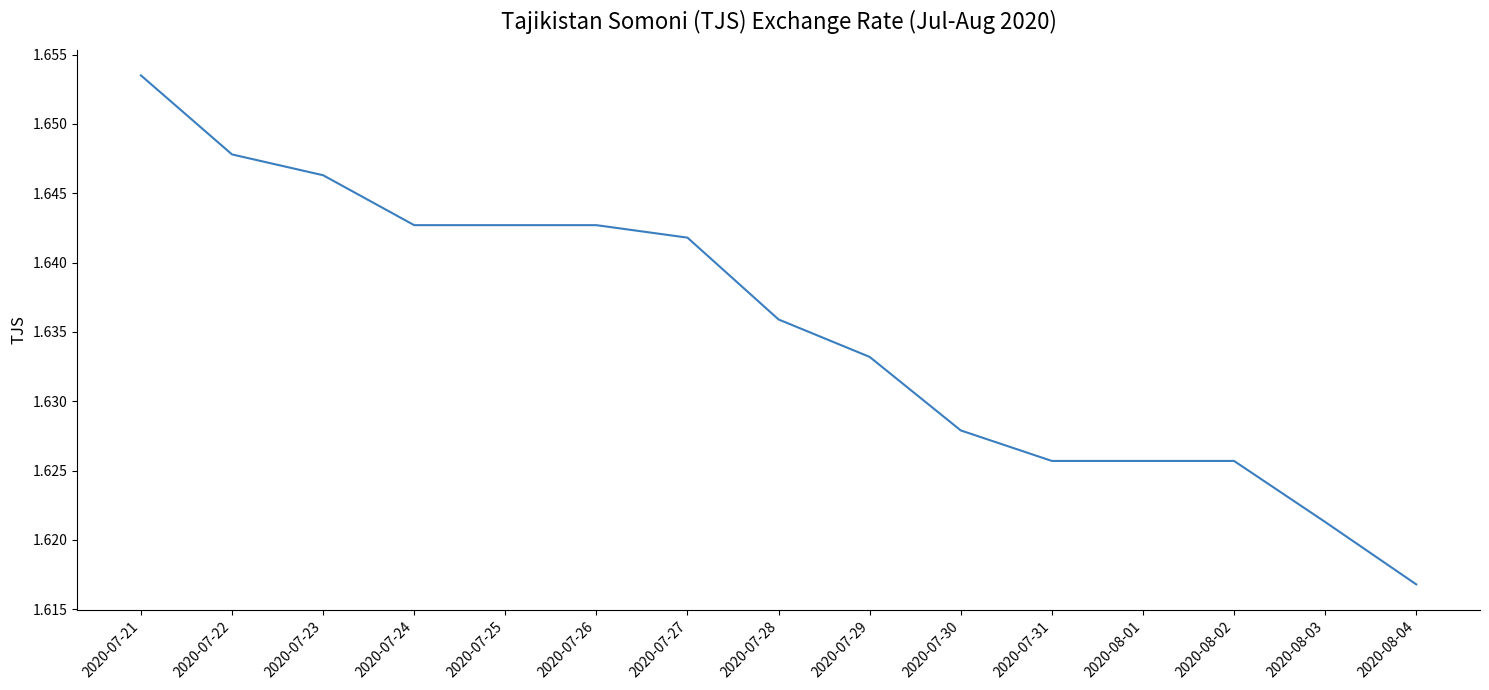

How many lines are shown in the chart?

1